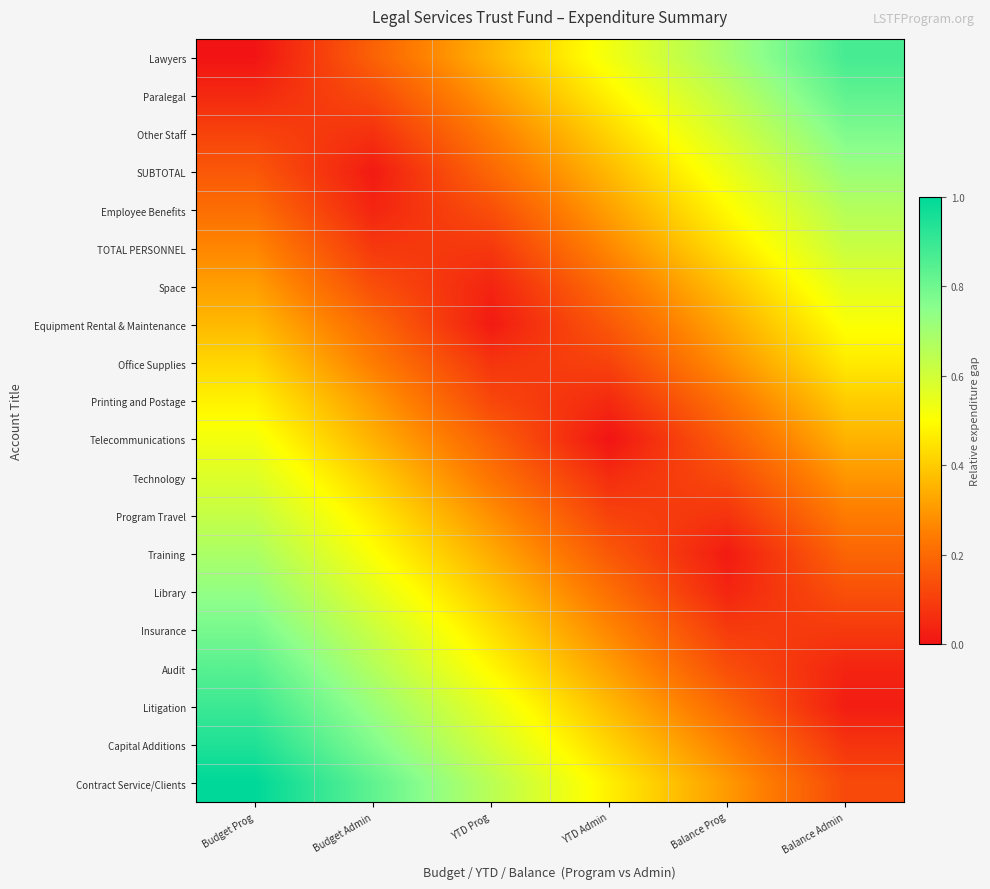

How many distinct data groups are displayed?

20